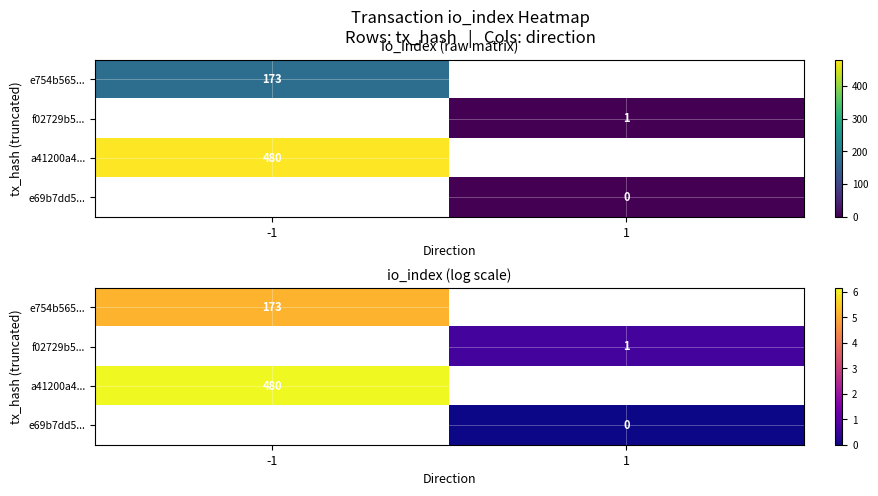

True or false: e754b565... has a value of 8.7 at -1.

False